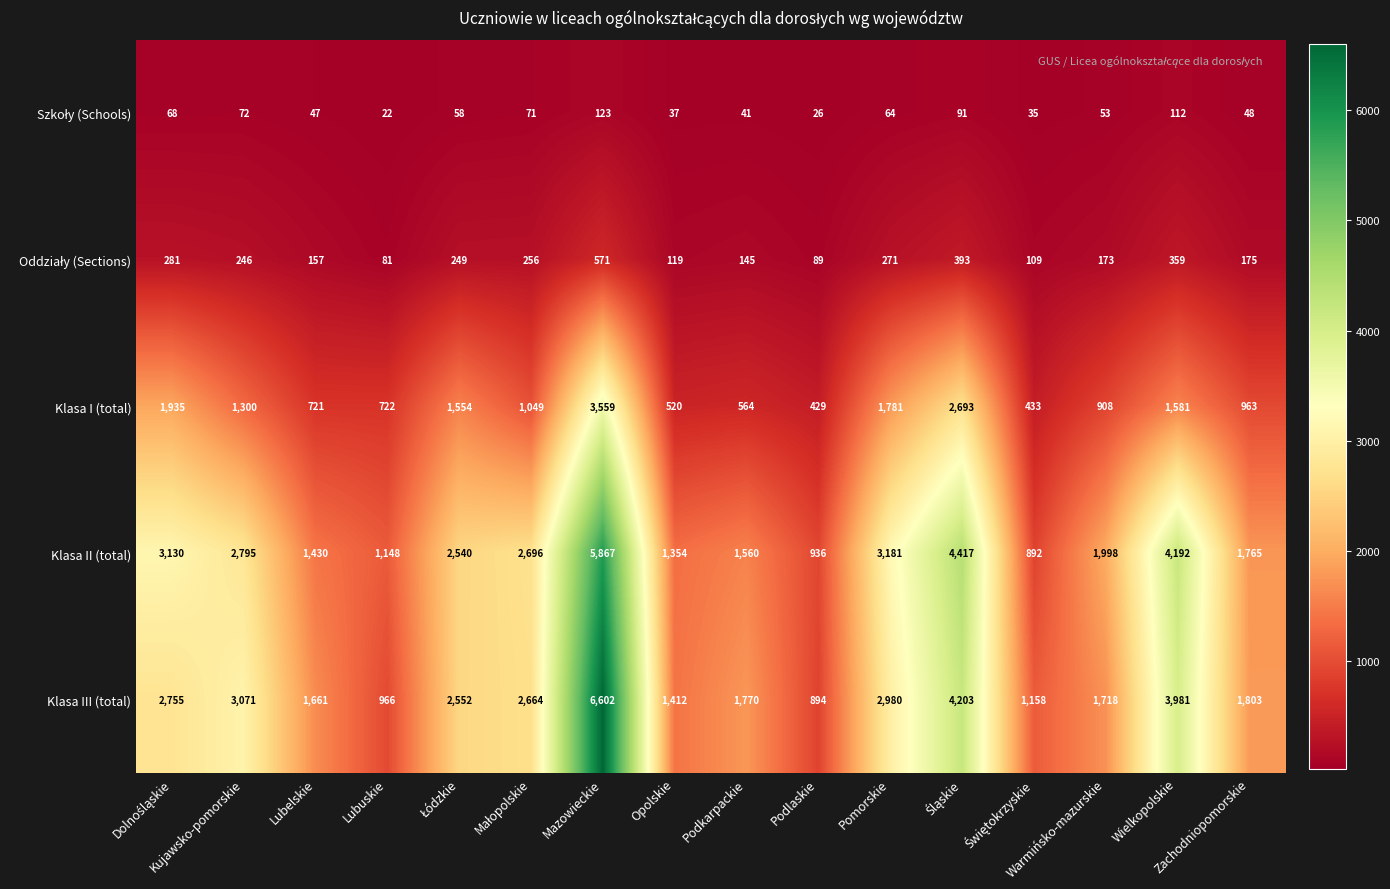

Which series has the largest total across all categories?

Klasa III (total)